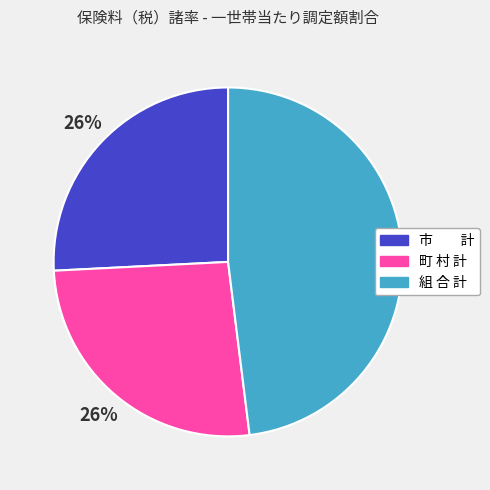

How many segments does this pie chart have?

3